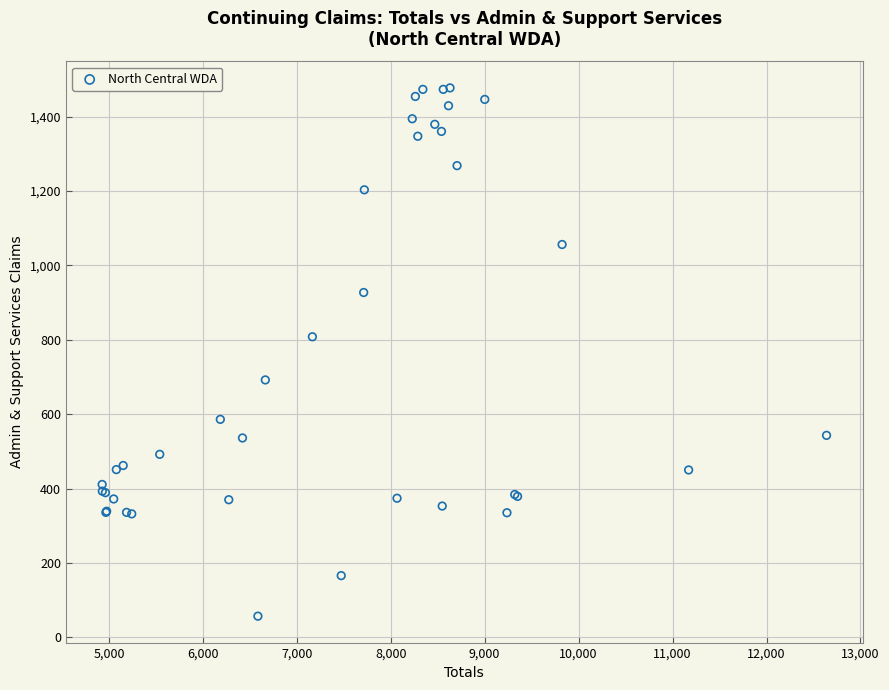

What Y value in the scatter plot is closest to 767?

808